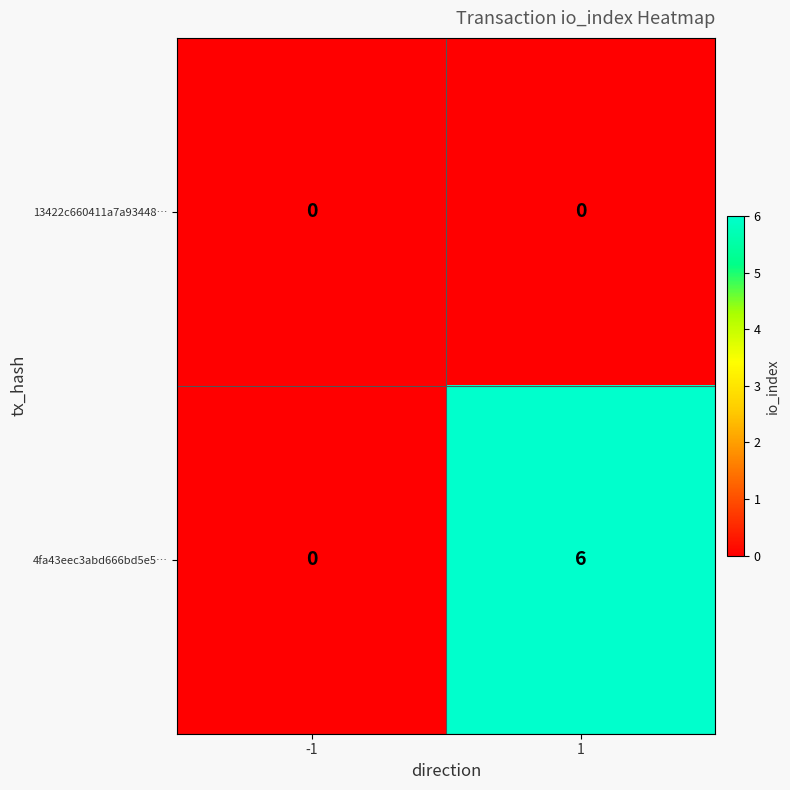

True or false: 13422c660411a7a93448… has a value of 0 at 1.

True